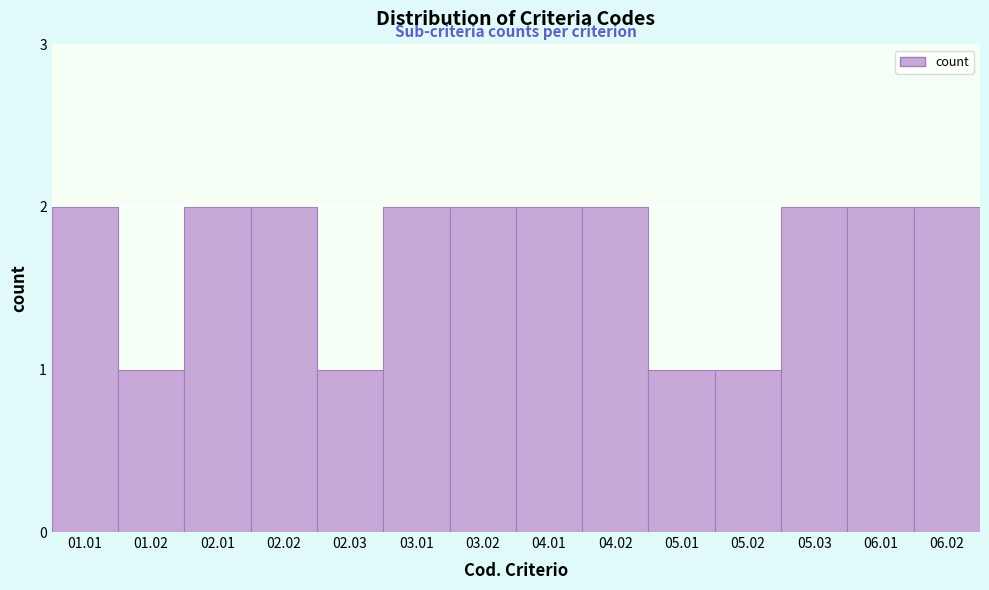

Reading left to right, what are all the values shown in this chart?

01.01=2	01.02=1	02.01=2	02.02=2	02.03=1	03.01=2	03.02=2	04.01=2	04.02=2	05.01=1	05.02=1	05.03=2	06.01=2	06.02=2